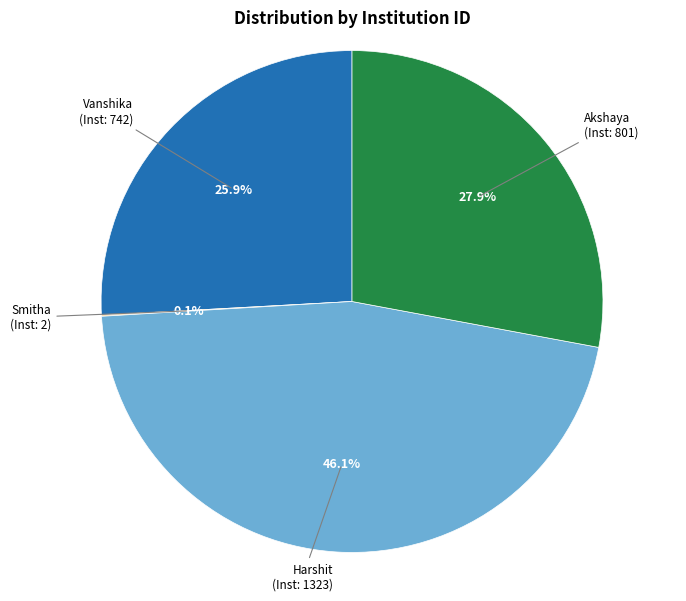

Is there any slice that represents more than half of the pie?

No